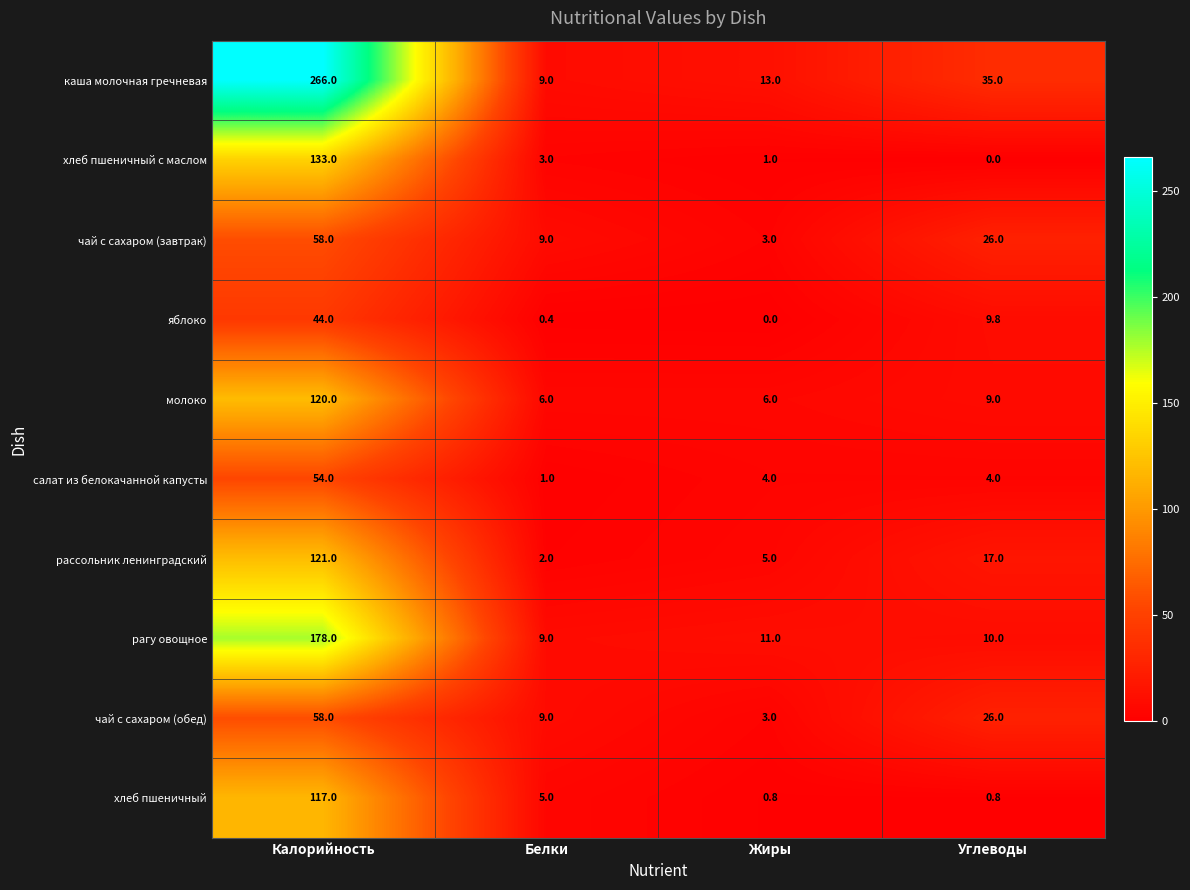

Which series has the largest total across all categories?

каша молочная гречневая